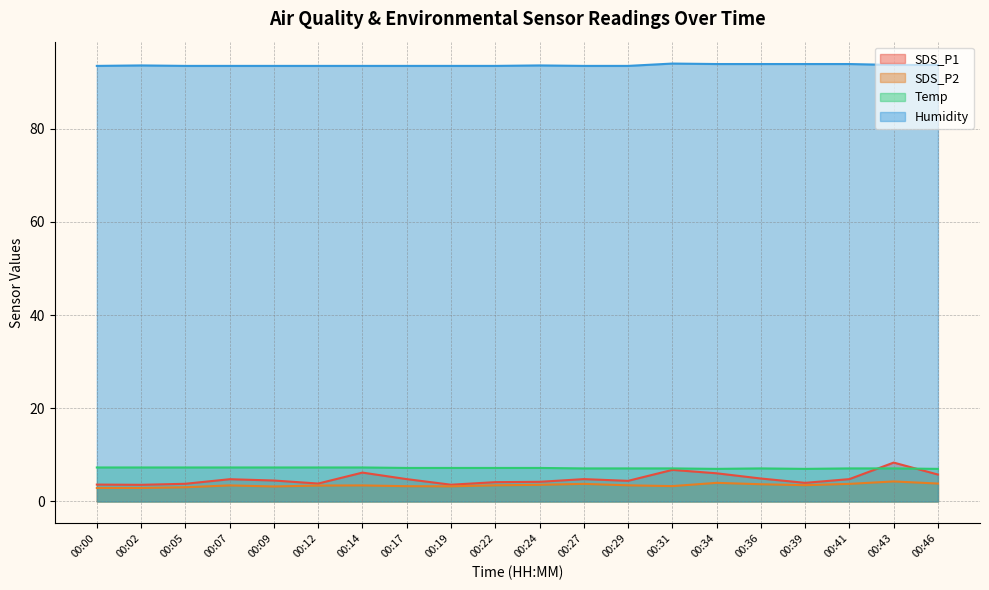

Which has a higher value, 00:17 or 00:41?

00:17